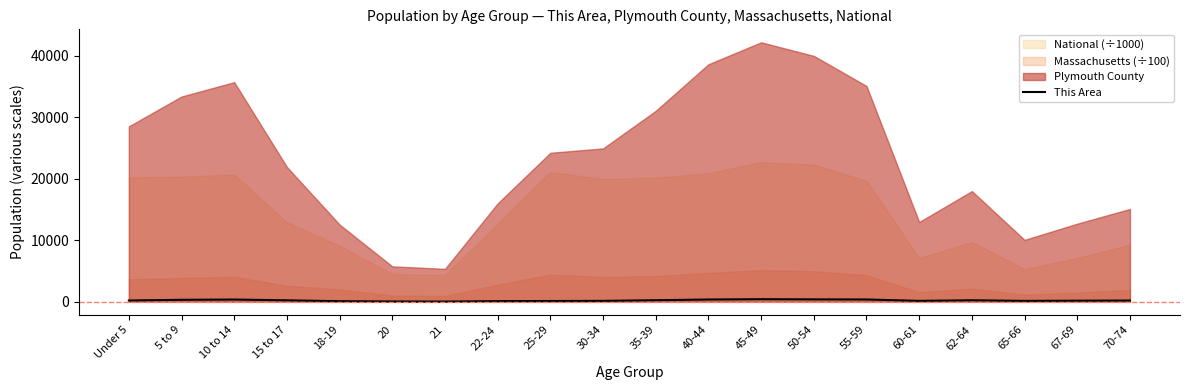

True or false: the data shows 56 at 62-64.

False